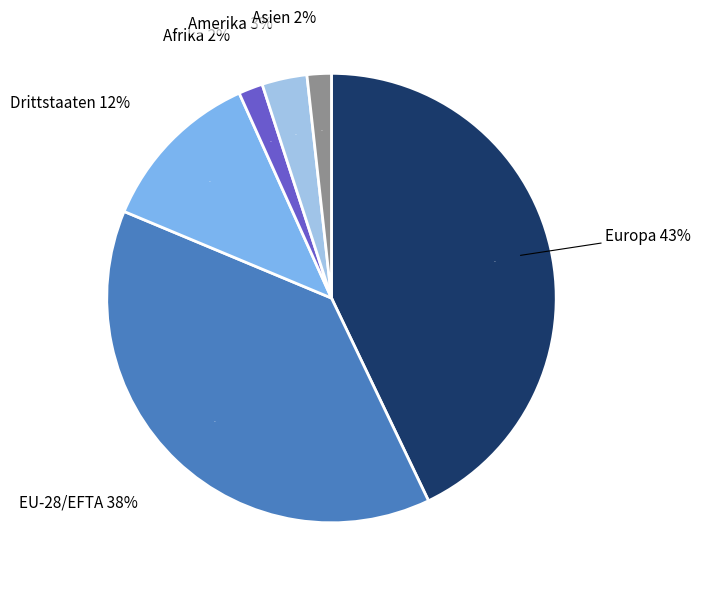

What is the largest slice in the pie chart?

Europa